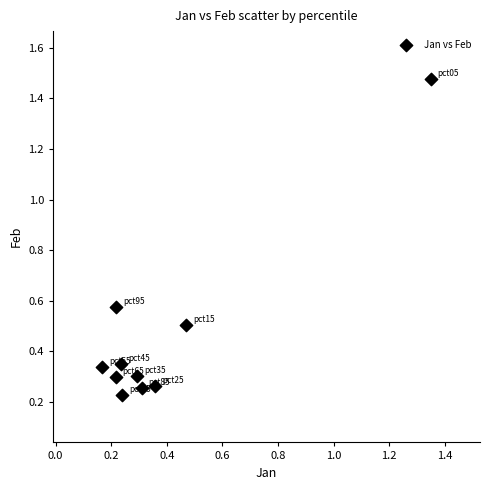

What is the range of Y values (max minus min)?

1.3